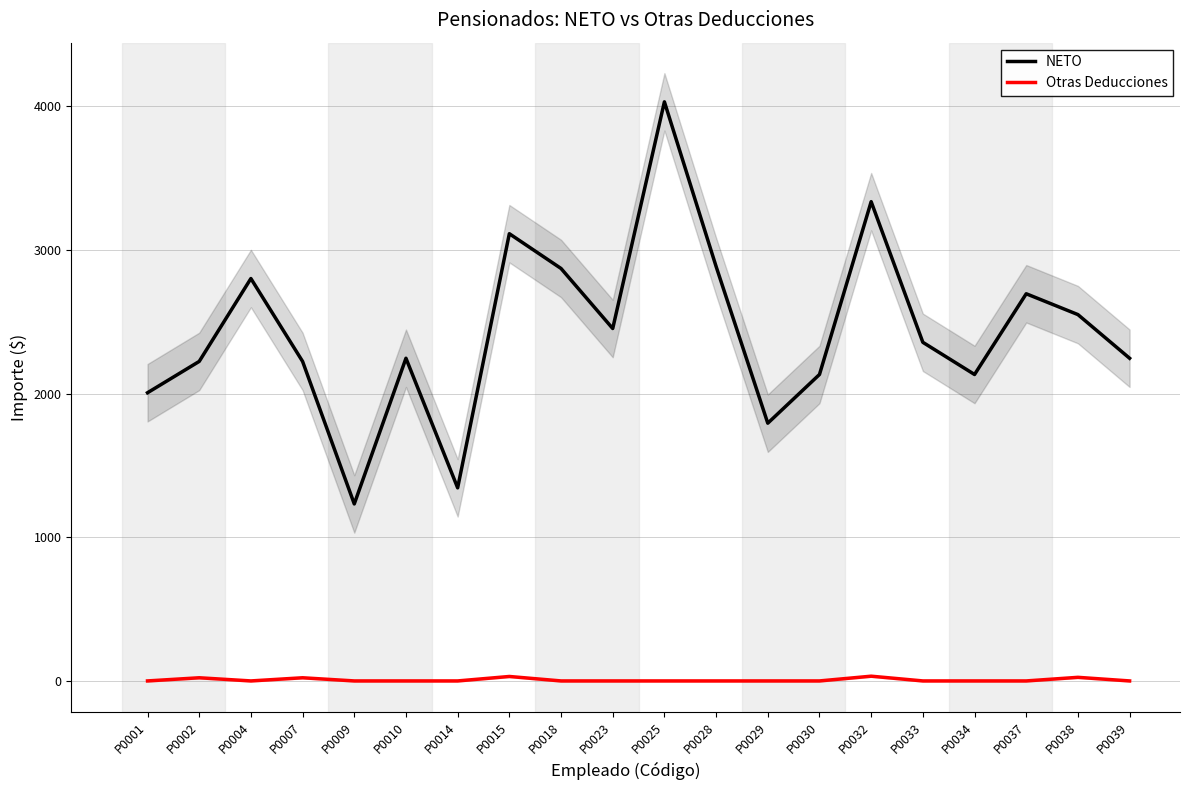

At which label does Otras Deducciones reach its minimum?

P0001